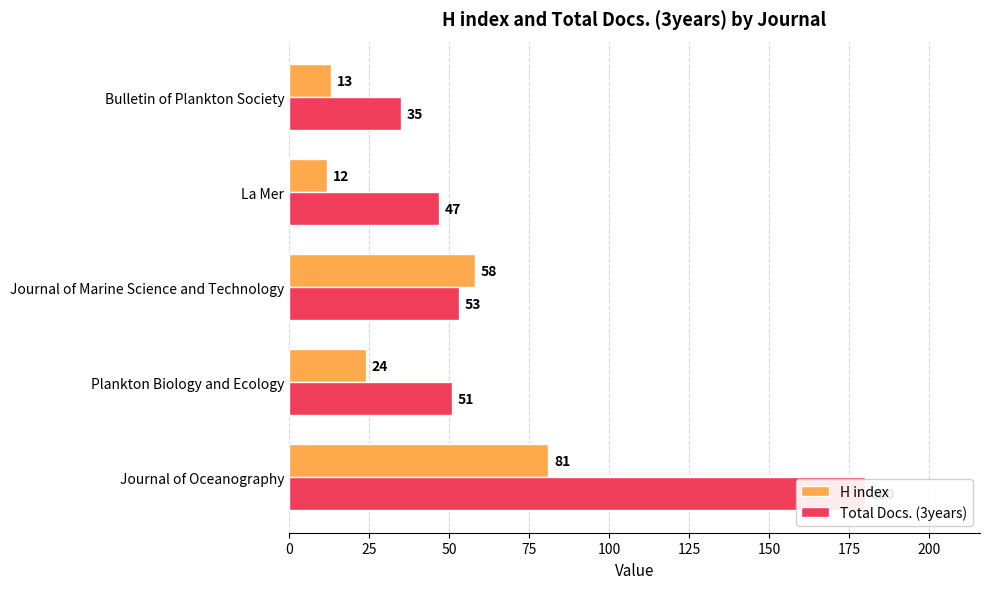

How many data points in H index are above 24?

2